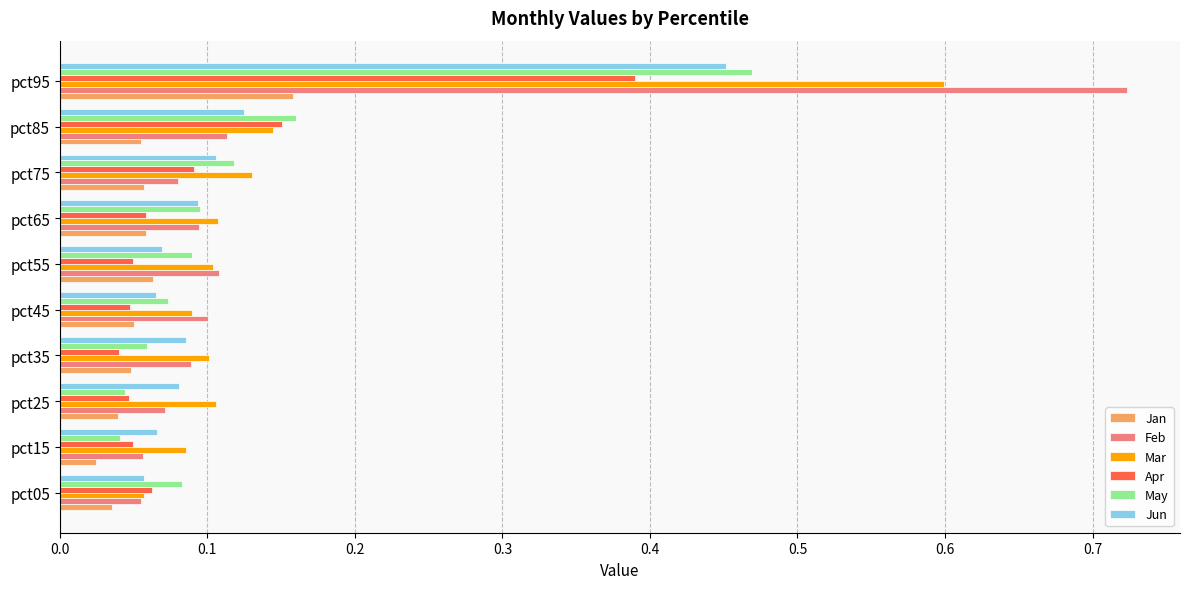

The value of Apr at pct85 is 0.3. True or false?

False